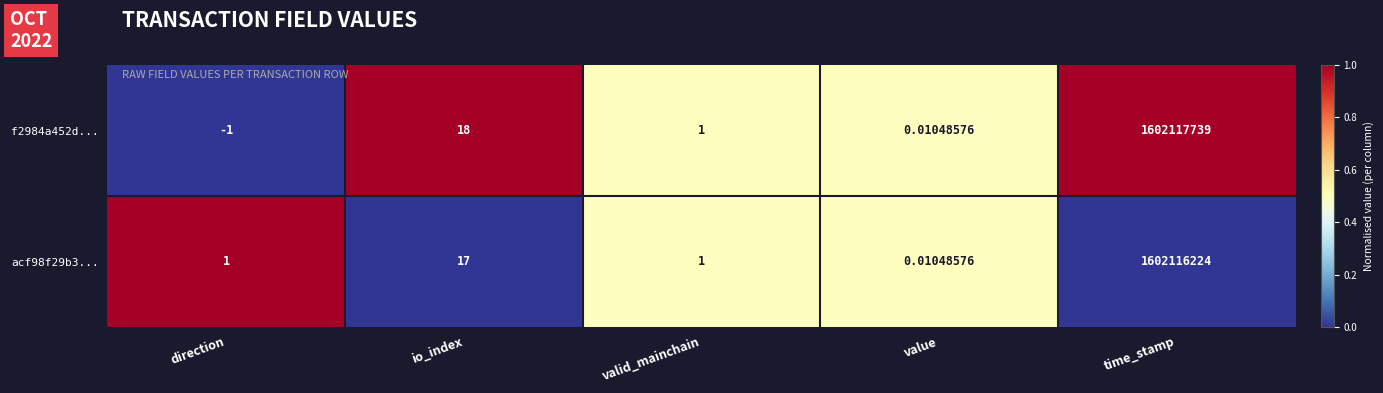

At which label is acf98f29b3... closest to 801058112?

io_index